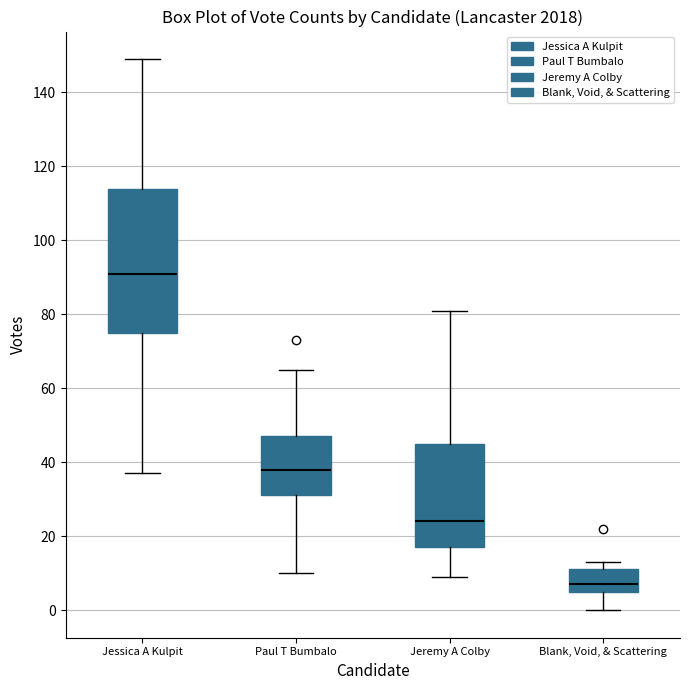

Where is the lower edge of the box for Jessica A Kulpit on the y-axis? The values are not printed on the chart, so give them approximately, as read against the axis.

76